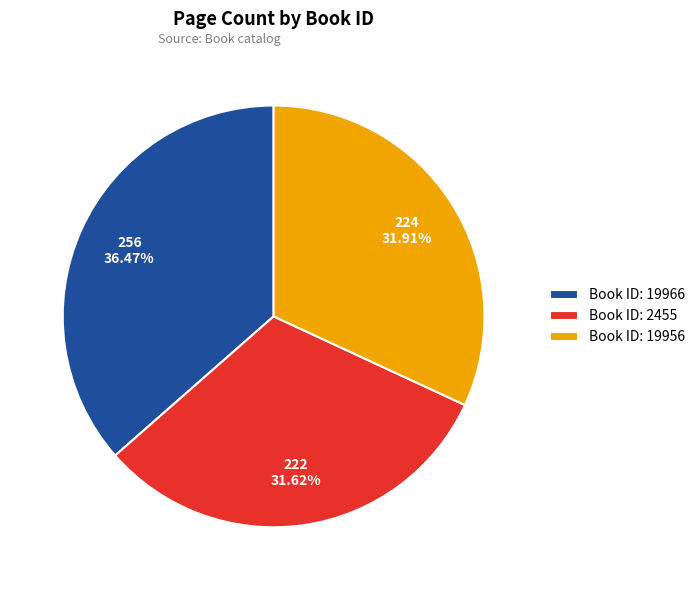

Combined, do Book ID: 19966 and Book ID: 19956 account for over 50%?

Yes